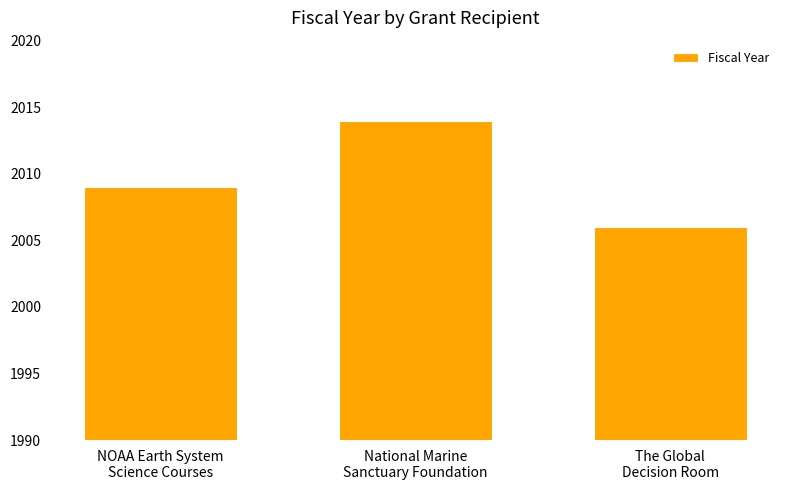

What is the difference between the maximum and minimum values?

8